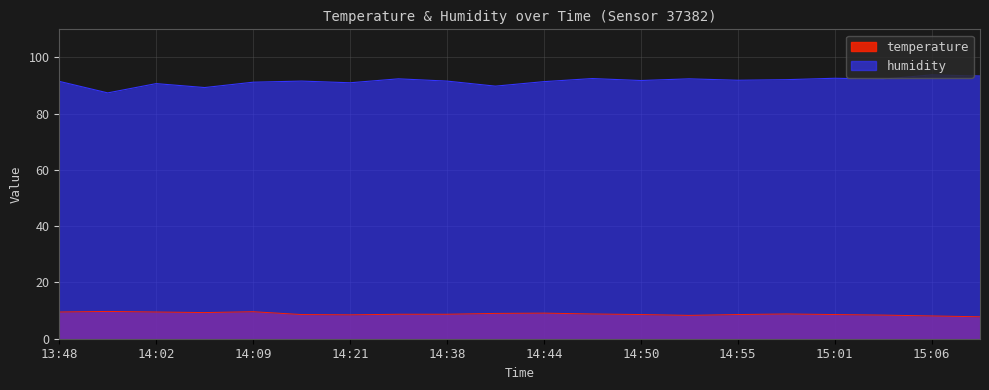

What is the label of the 12th point from the right?

14:38